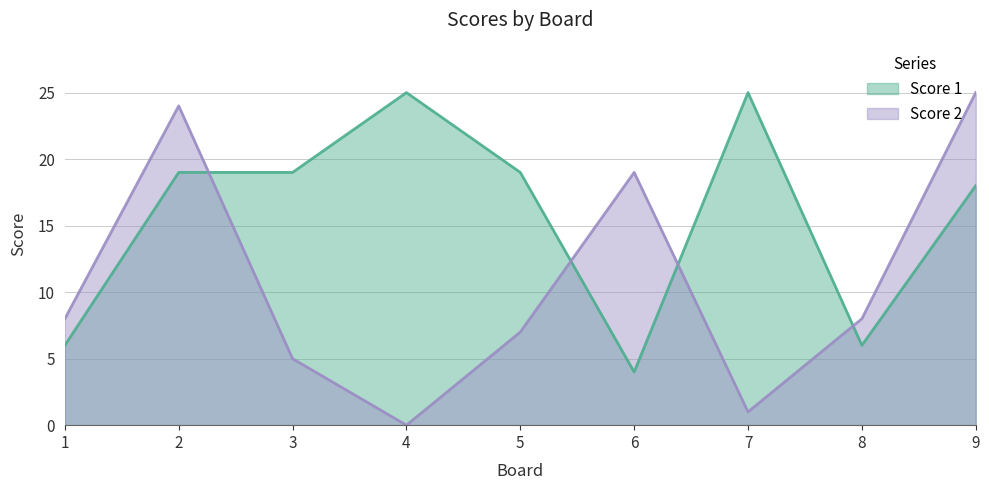

Is the value of Score 2 at 9 greater than the value of Score 1 at 8?

Yes